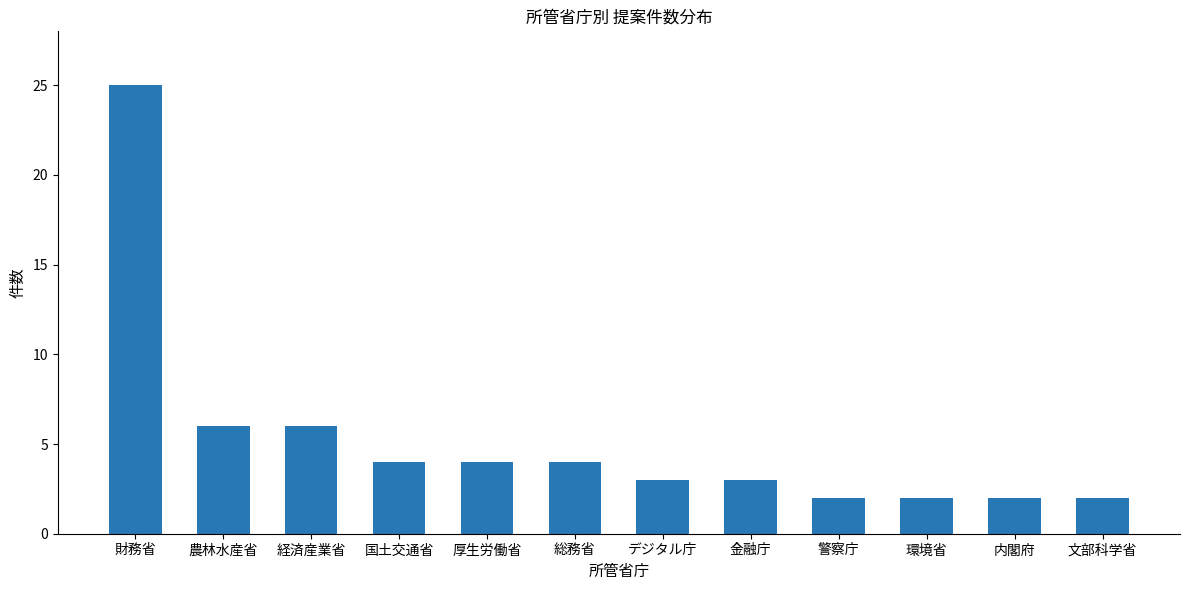

What is the average value?

5